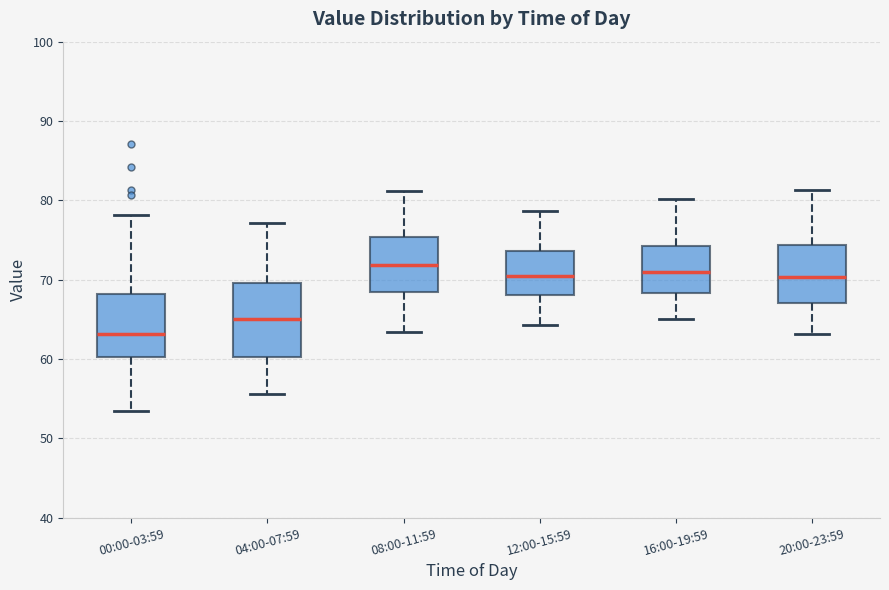

Reading left to right, read every box against the y-axis: the position of its median line, the range the box covers, and the ends of its whiskers. The values are not printed on the chart, so give them approximately, as read against the axis.

00:00-03:59: median 63, box 60 to 68, whiskers 53 to 78
04:00-07:59: median 65, box 60 to 70, whiskers 56 to 77
08:00-11:59: median 72, box 68 to 75, whiskers 63 to 81
12:00-15:59: median 70, box 68 to 74, whiskers 64 to 79
16:00-19:59: median 71, box 68 to 74, whiskers 65 to 80
20:00-23:59: median 70, box 67 to 74, whiskers 63 to 81